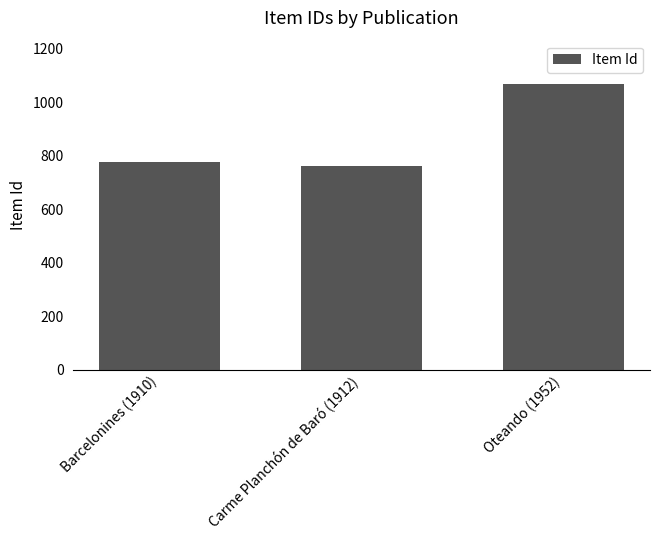

What position from the right is Oteando (1952)?

1